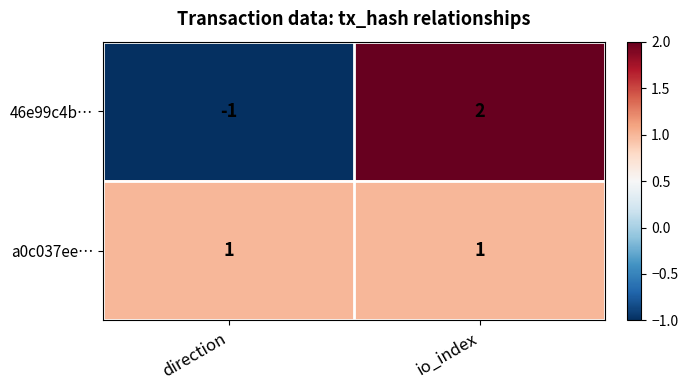

Count the number of categories in the chart.

2